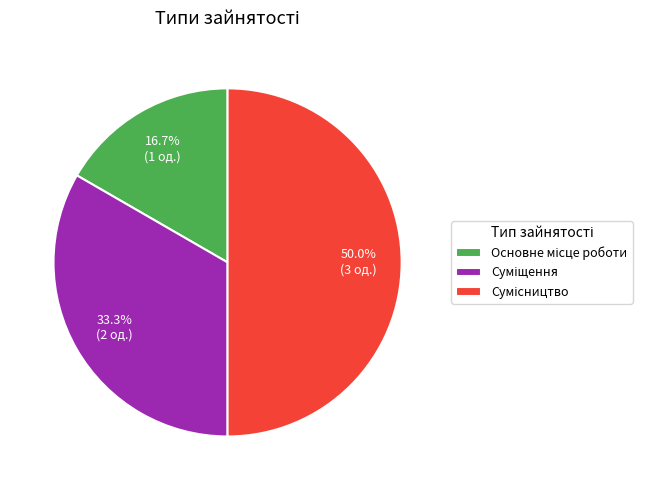

What percentage is the Суміщення slice, to the nearest percent?

33%